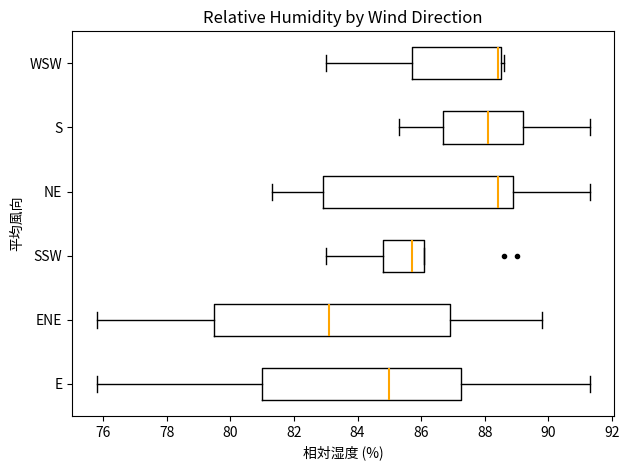

Where is the left edge of the box for WSW on the x-axis? The values are not printed on the chart, so give them approximately, as read against the axis.

85.8